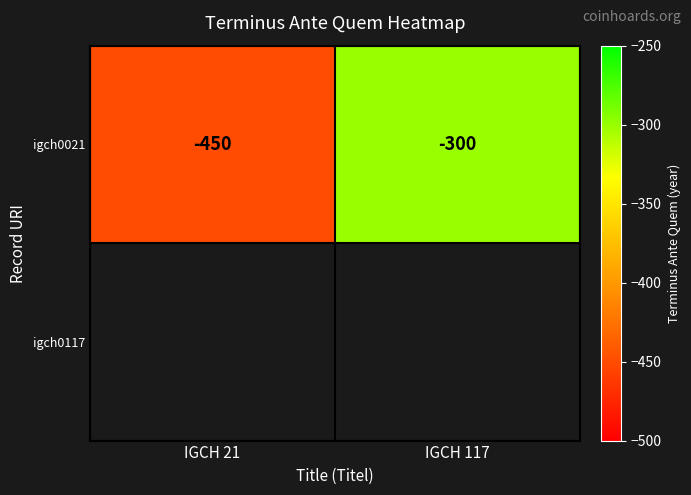

Where is igch0021 nearest to the value -375?

IGCH 21